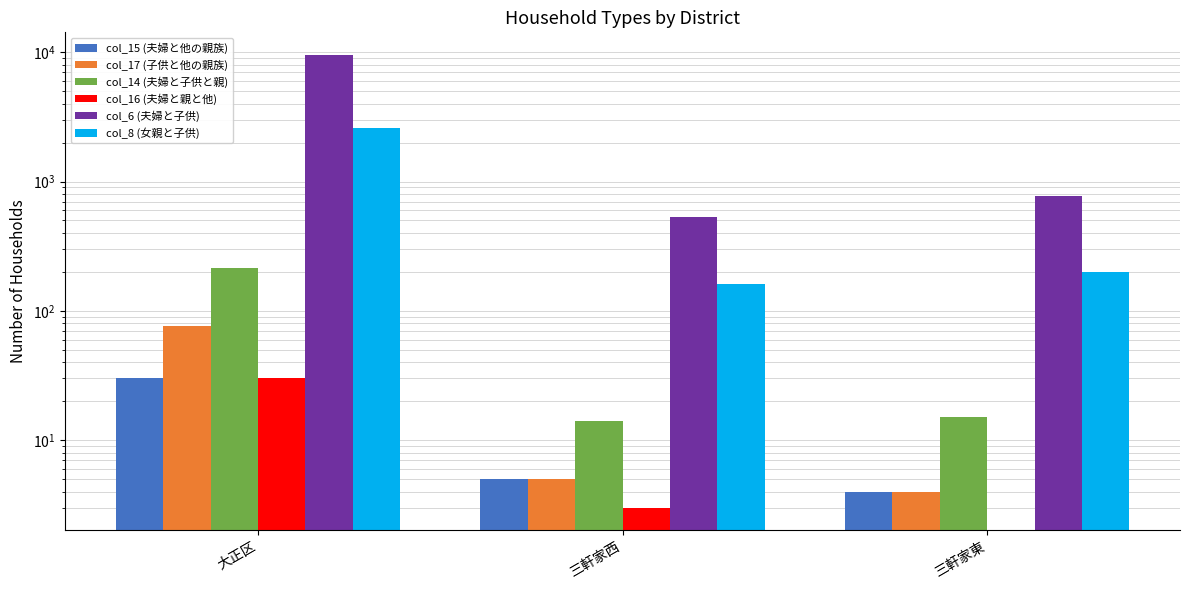

What is the value of the col_17 (子供と他の親族) bar at the 2nd from the left?

5